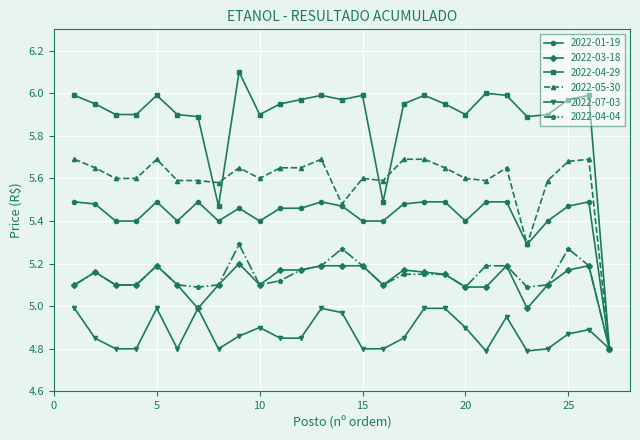

Which series has the largest total across all categories?

2022-04-29